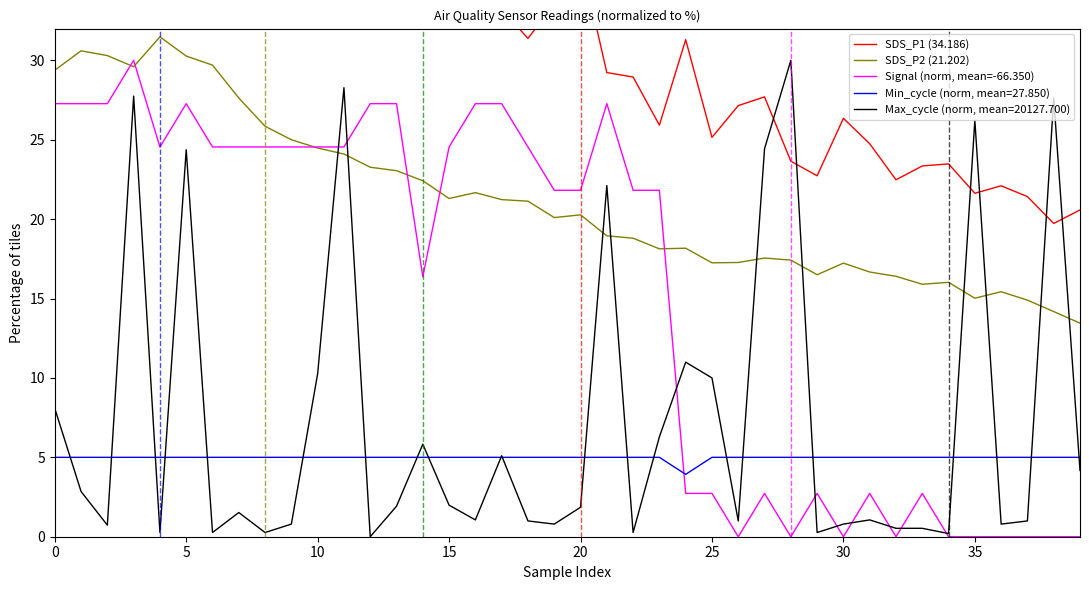

The value of SDS_P2 (21.202) at 30 is 24.7. True or false?

False